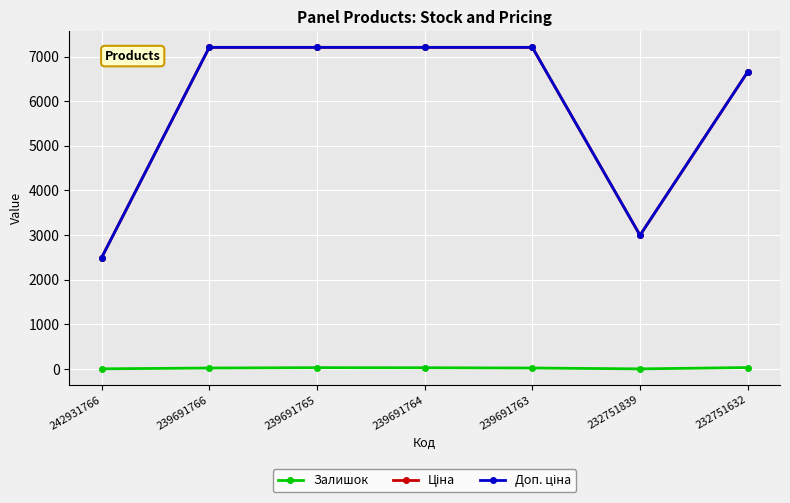

How many lines are shown in the chart?

3